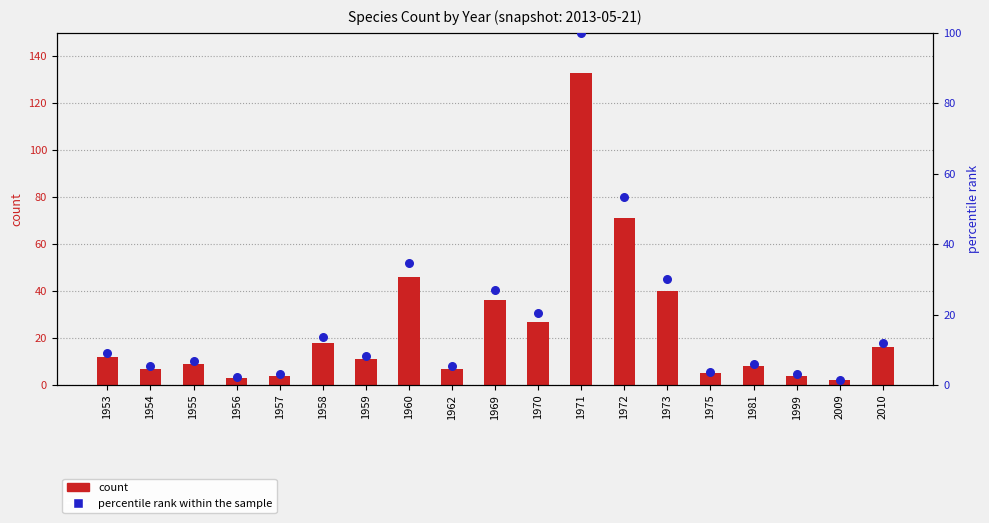

Which series contains the highest Y value?

count